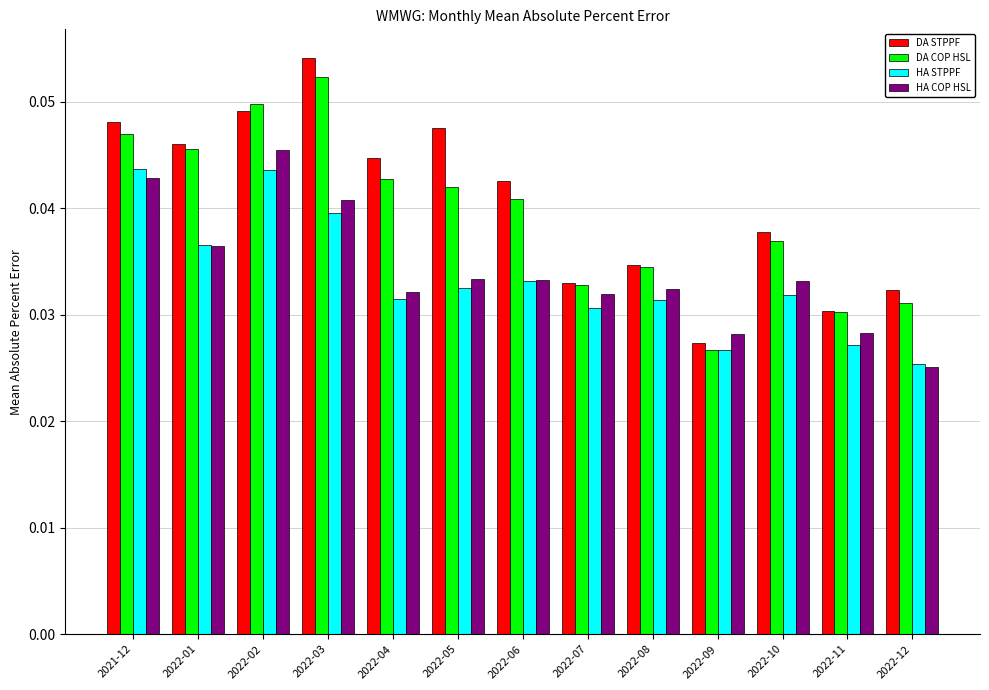

At which label is HA STPPF closest to 0?

2022-12